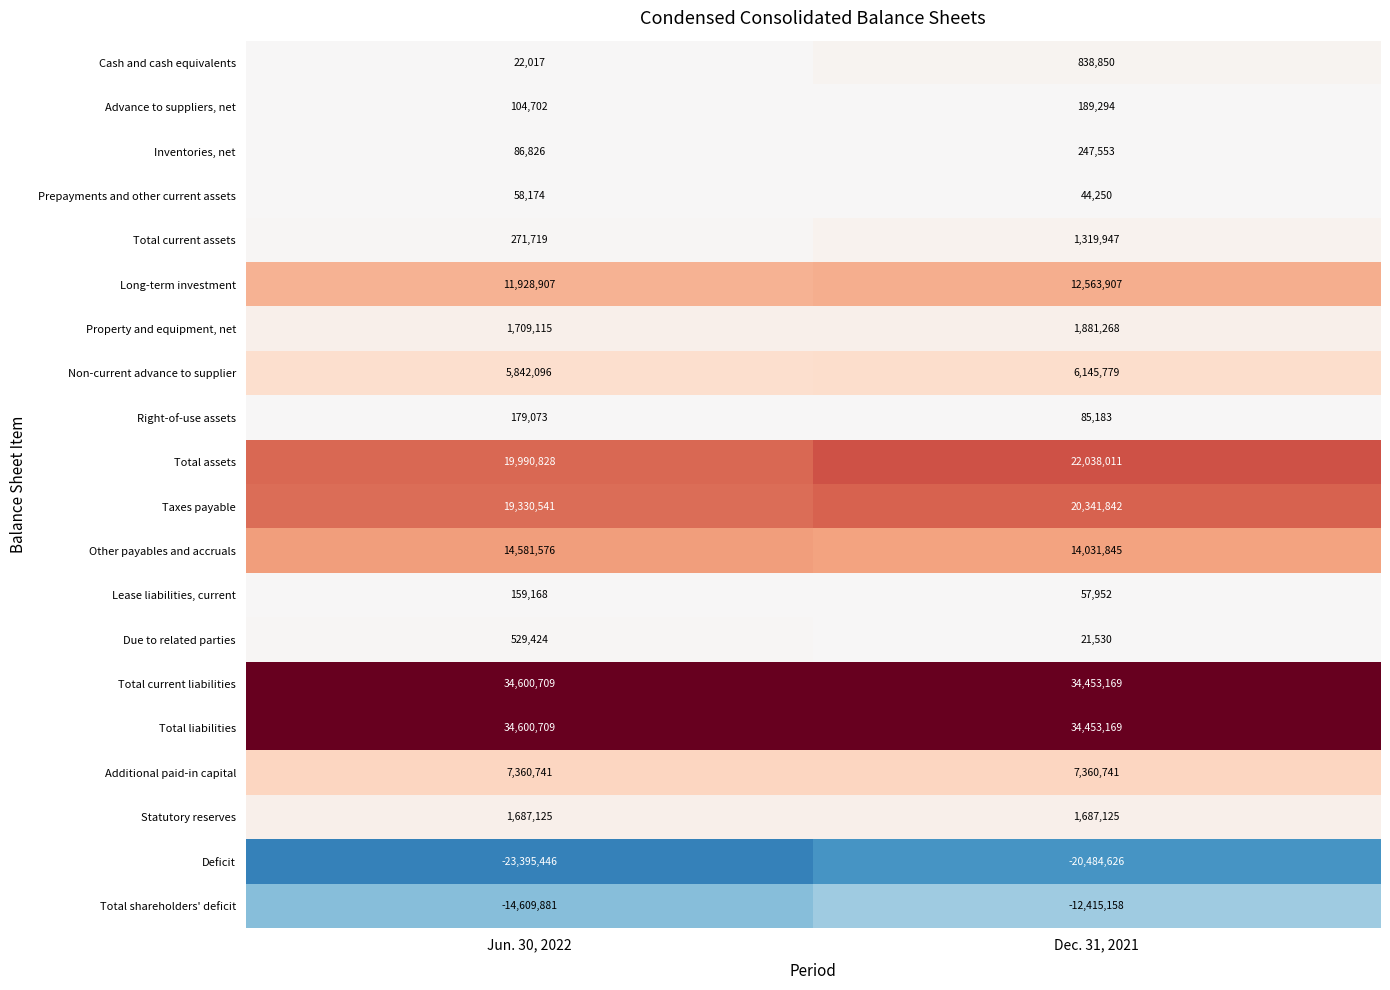

What is the sum of the Total current assets values at Jun. 30, 2022 and Dec. 31, 2021?

1591666